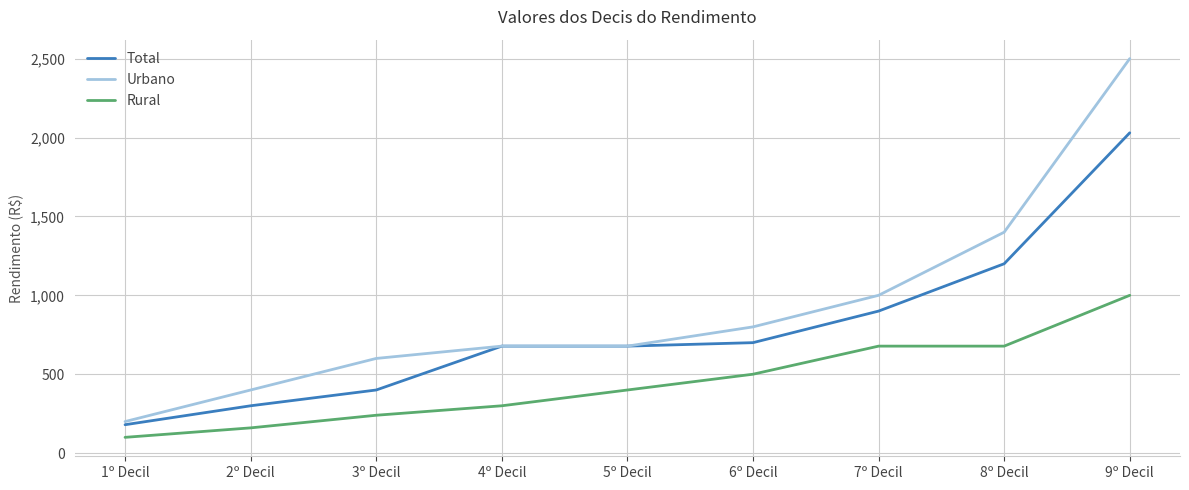

What are all the series names shown in the legend?

Total, Urbano, Rural